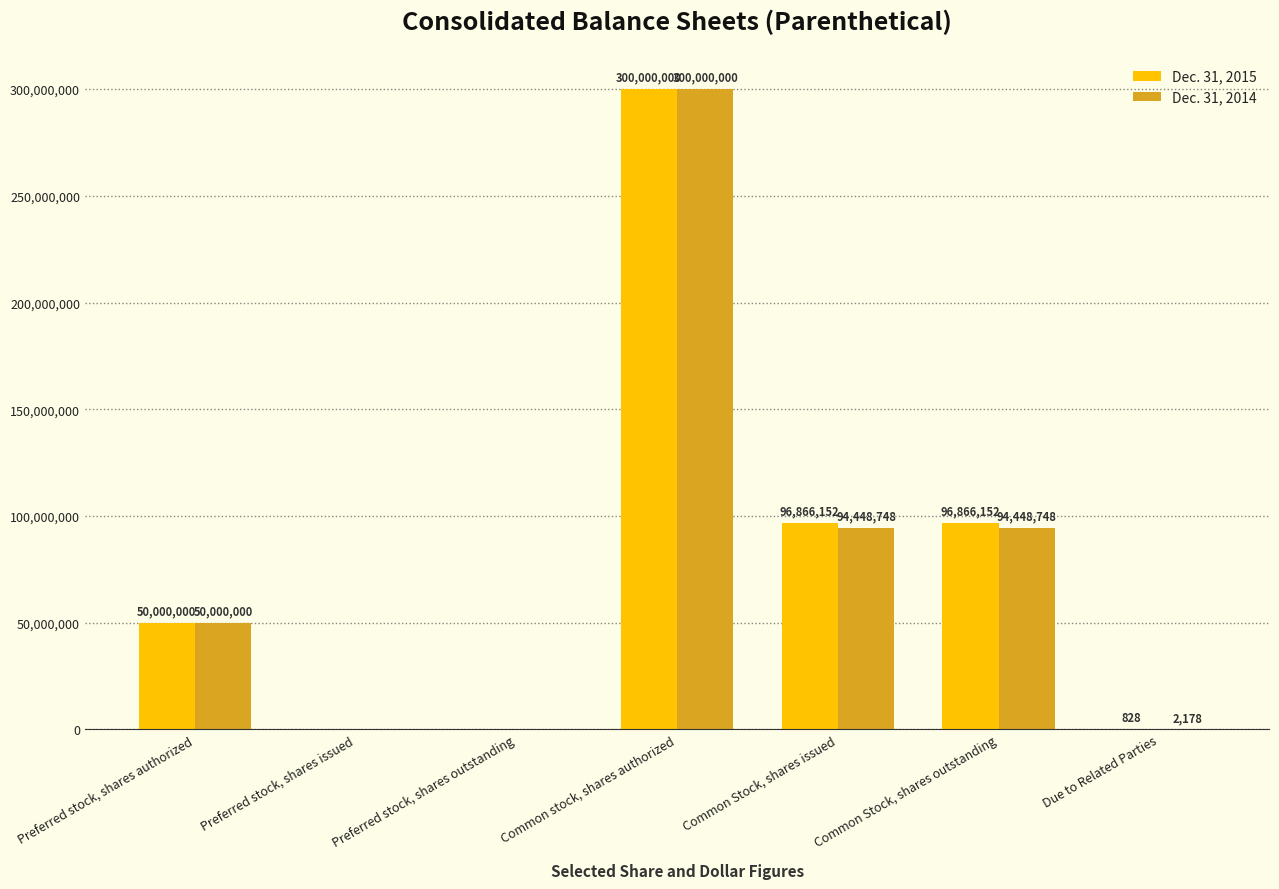

What value does the Dec. 31, 2015 series have at Common Stock, shares issued?

96866152